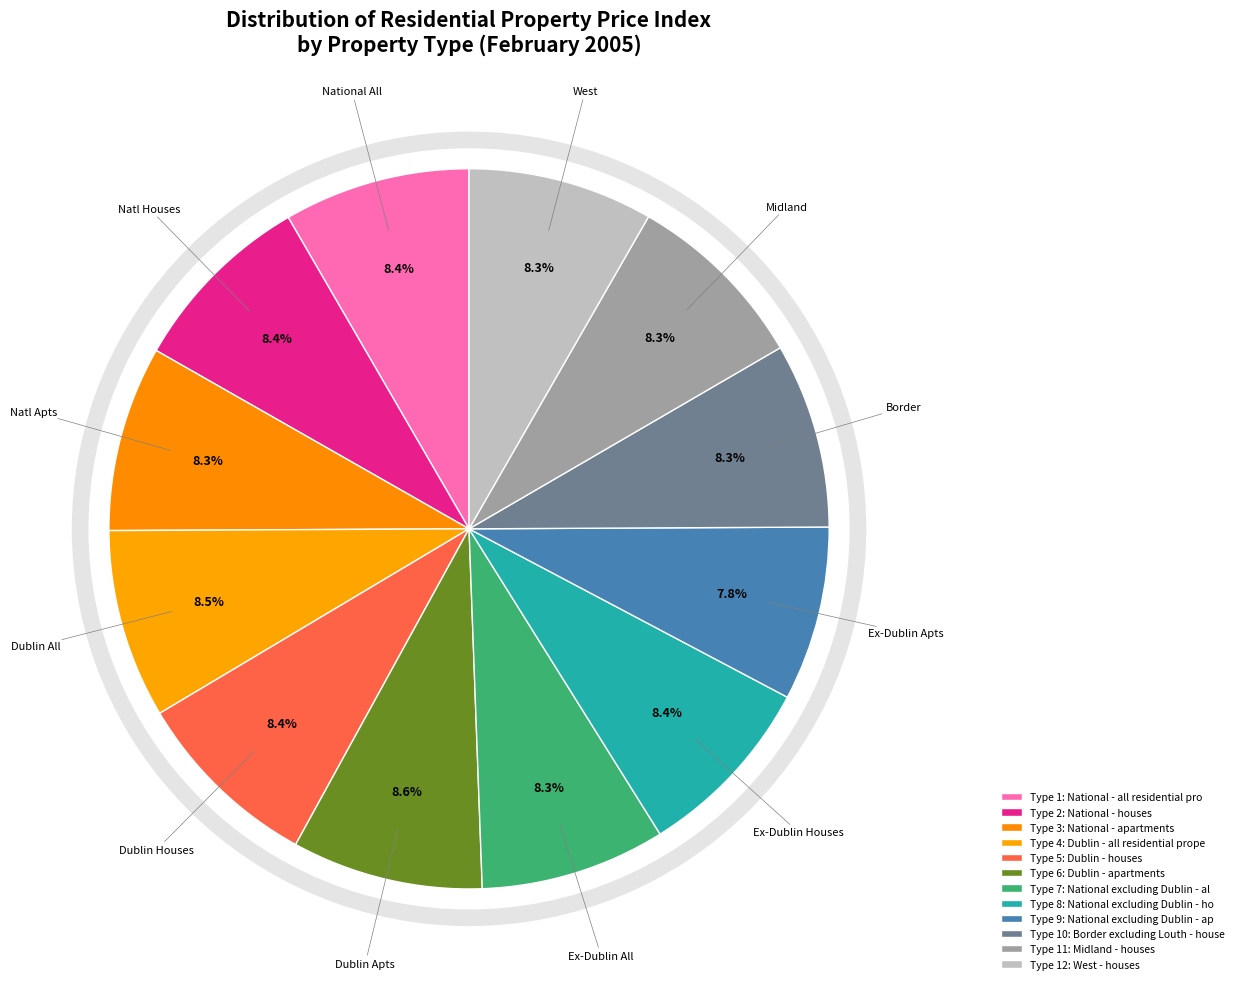

How many slices are in this pie chart?

12